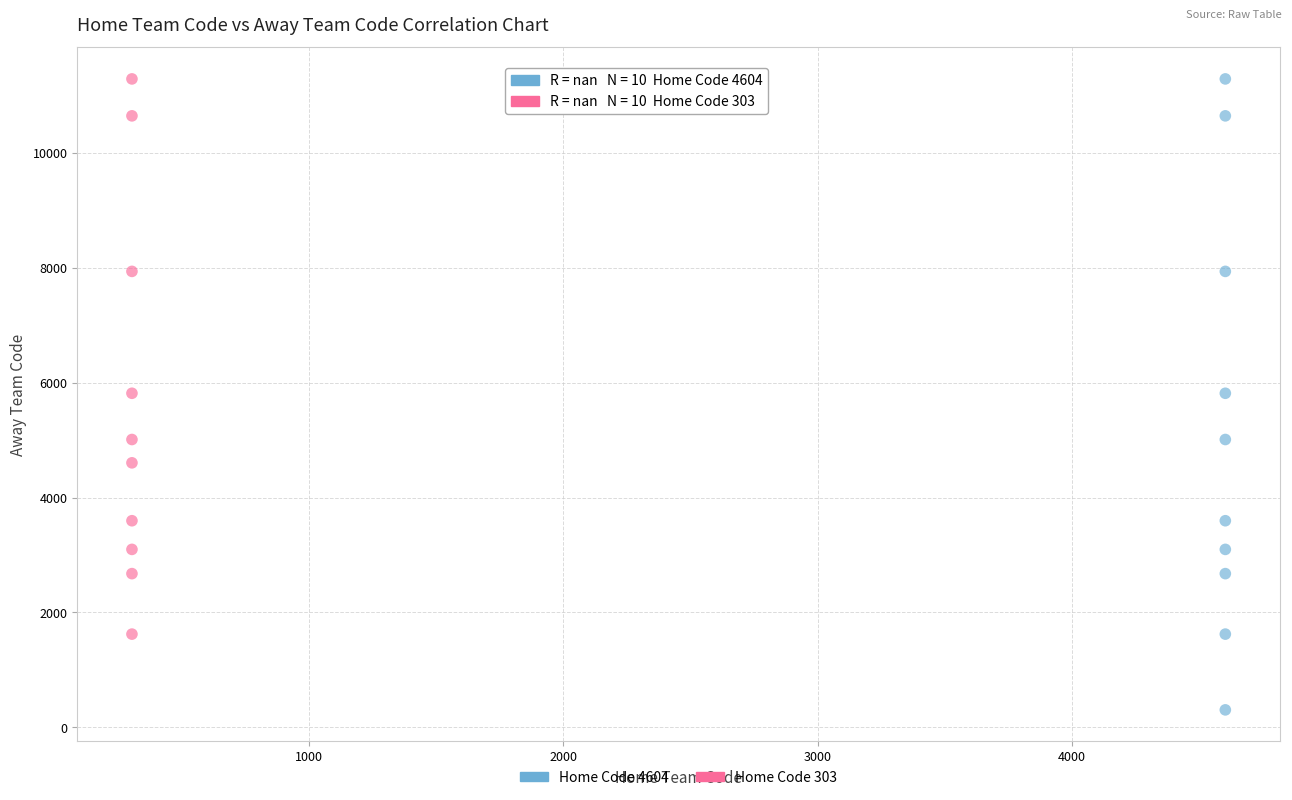

Which series has the widest spread of Y values?

Home Code 4604